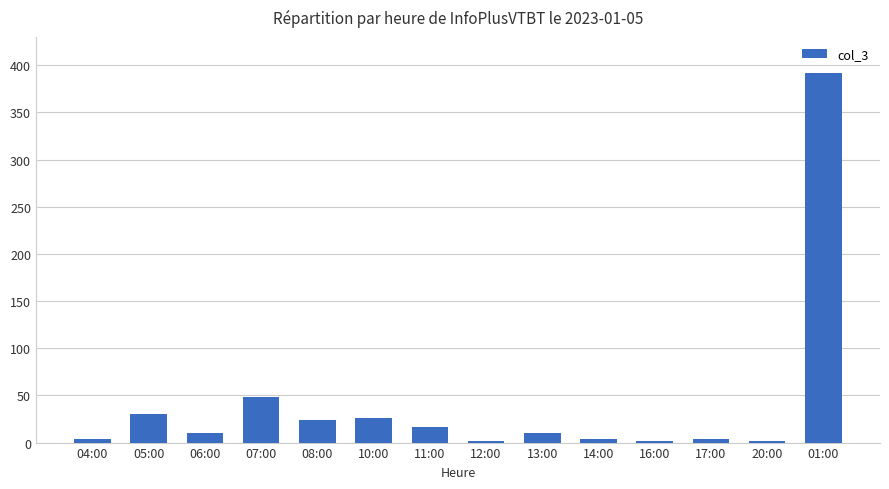

Where is the data nearest to the value 197?

07:00